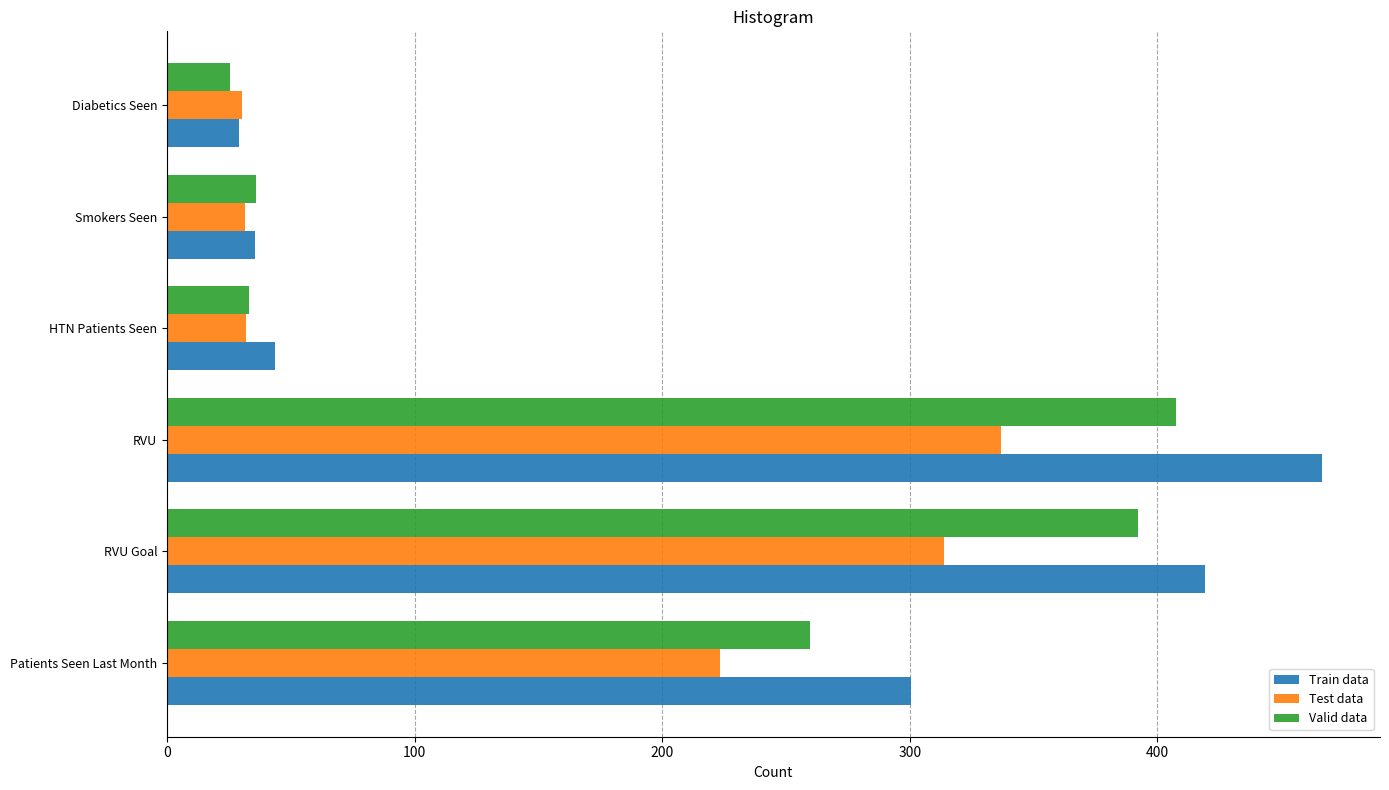

What is the sum of the Valid data values at Smokers Seen and HTN Patients Seen?

69.0